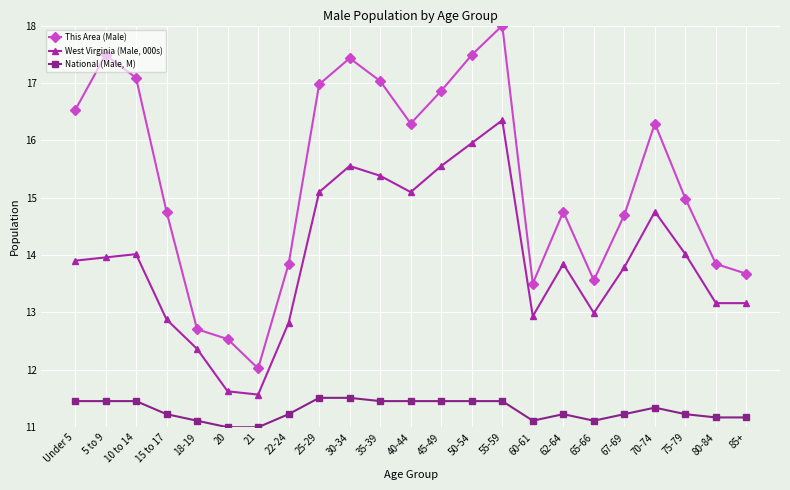

How many interior local valleys does the This Area (Male) series have?

4